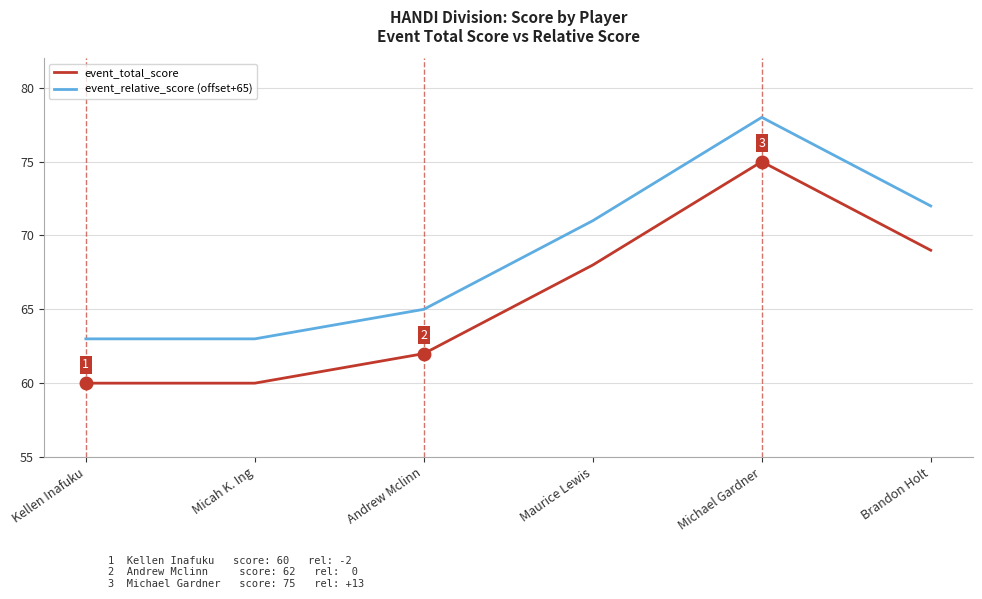

What is the difference between the highest and lowest values at Brandon Holt?

3